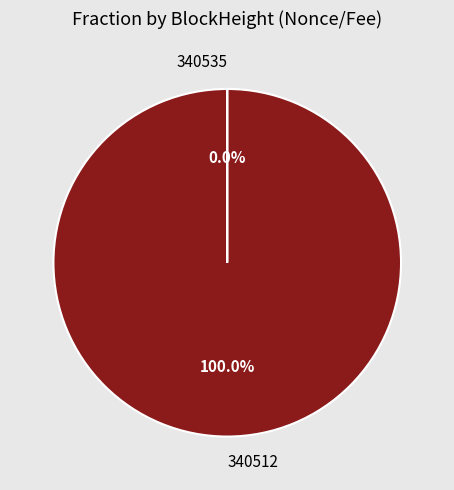

To the nearest percent, what is the difference between the largest and smallest slice percentages?

100%